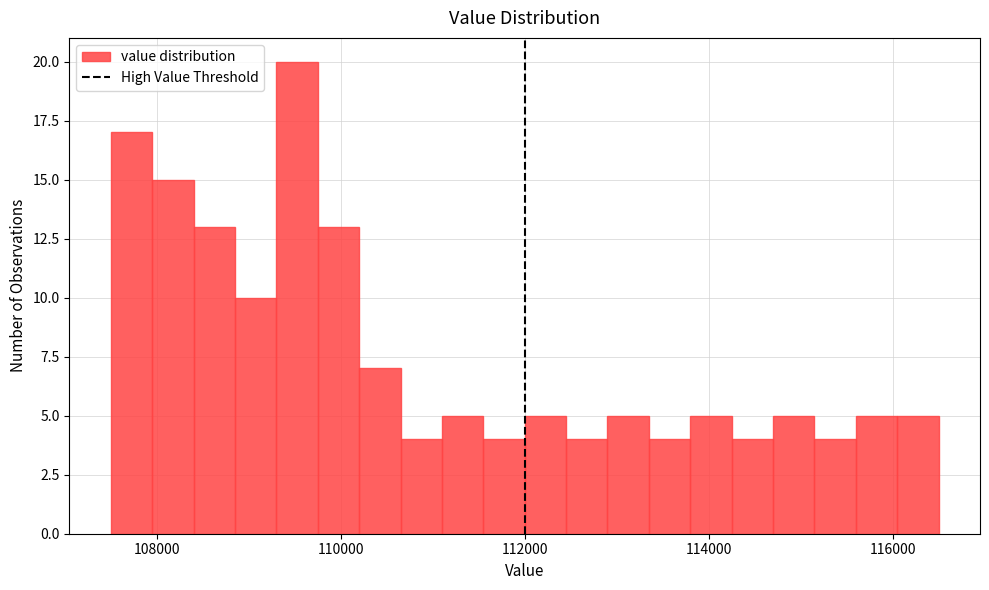

Around what value on the x-axis is the tallest bar? Give the approximate position of its centre, as read against the axis.

109600